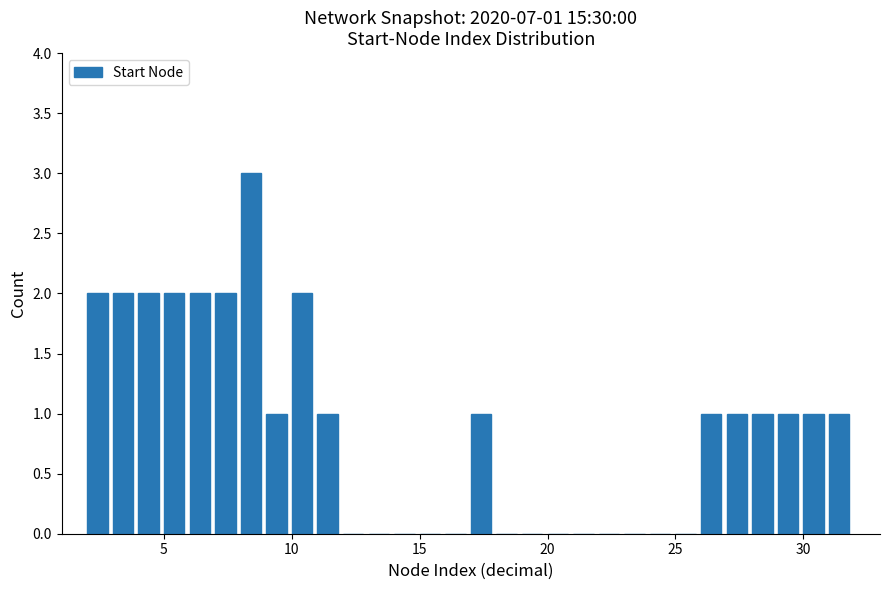

Around what value on the x-axis is the tallest bar? Give the approximate position of its centre, as read against the axis.

8.5